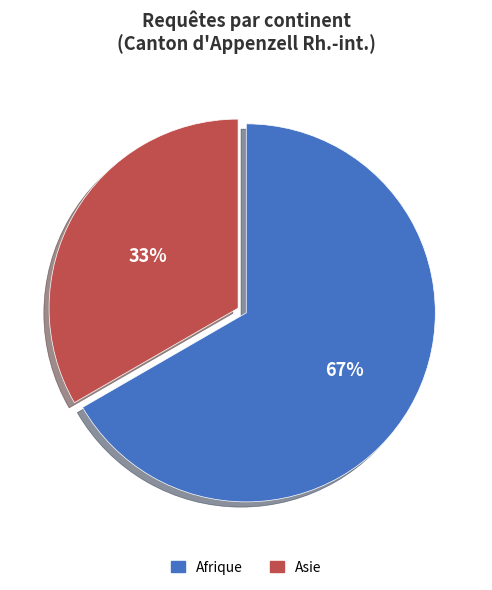

Does Afrique represent more than half of the total?

Yes